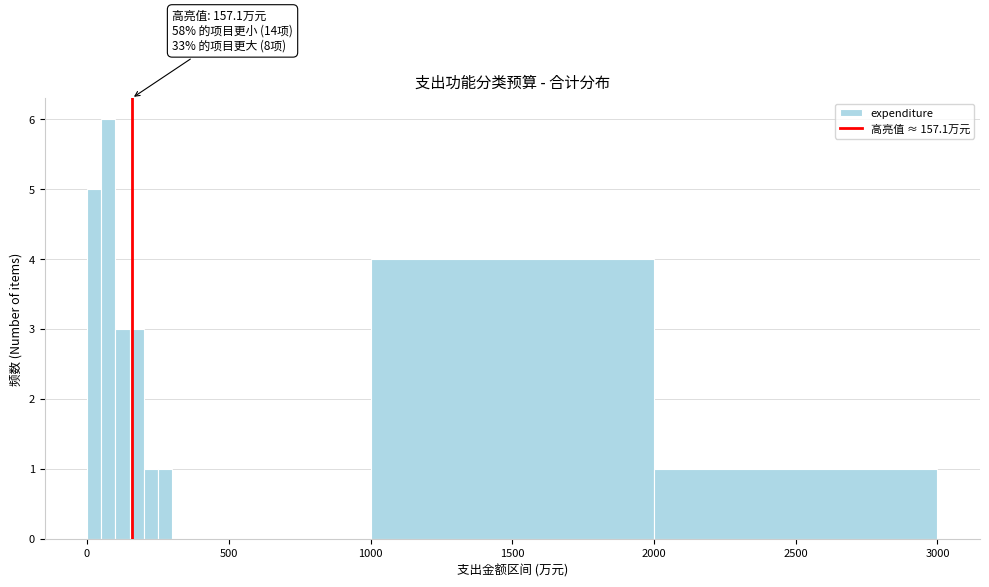

Read against the x-axis, roughly where is the centre of the tallest bar?

100